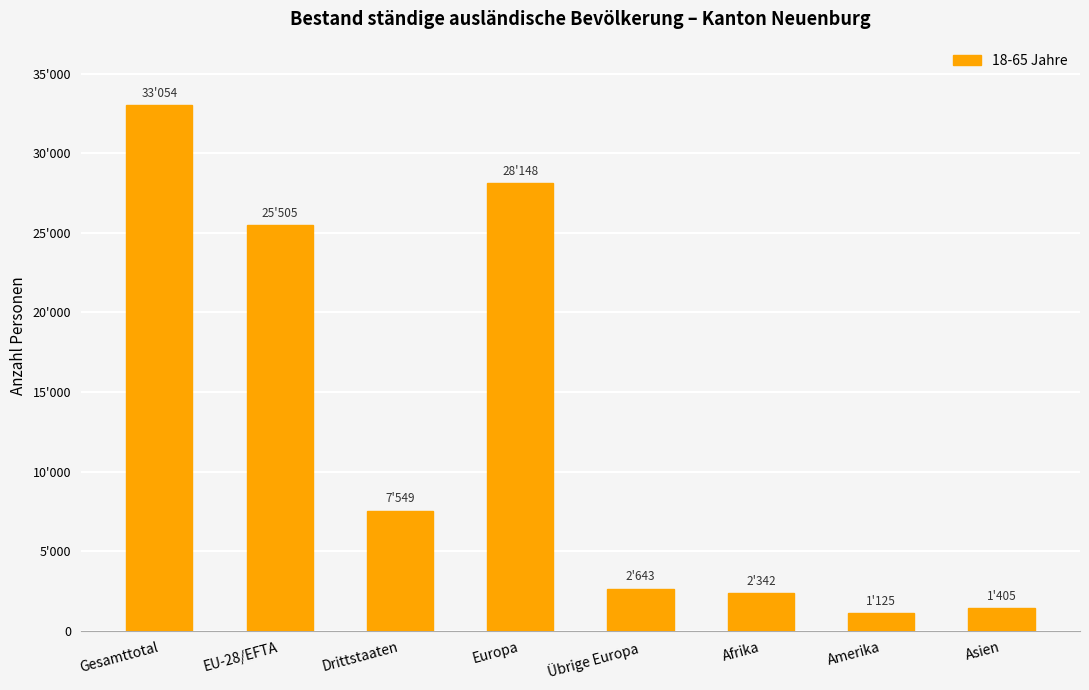

Rank the categories by value from lowest to highest.

Amerika, Asien, Afrika, Übrige Europa, Drittstaaten, EU-28/EFTA, Europa, Gesamttotal